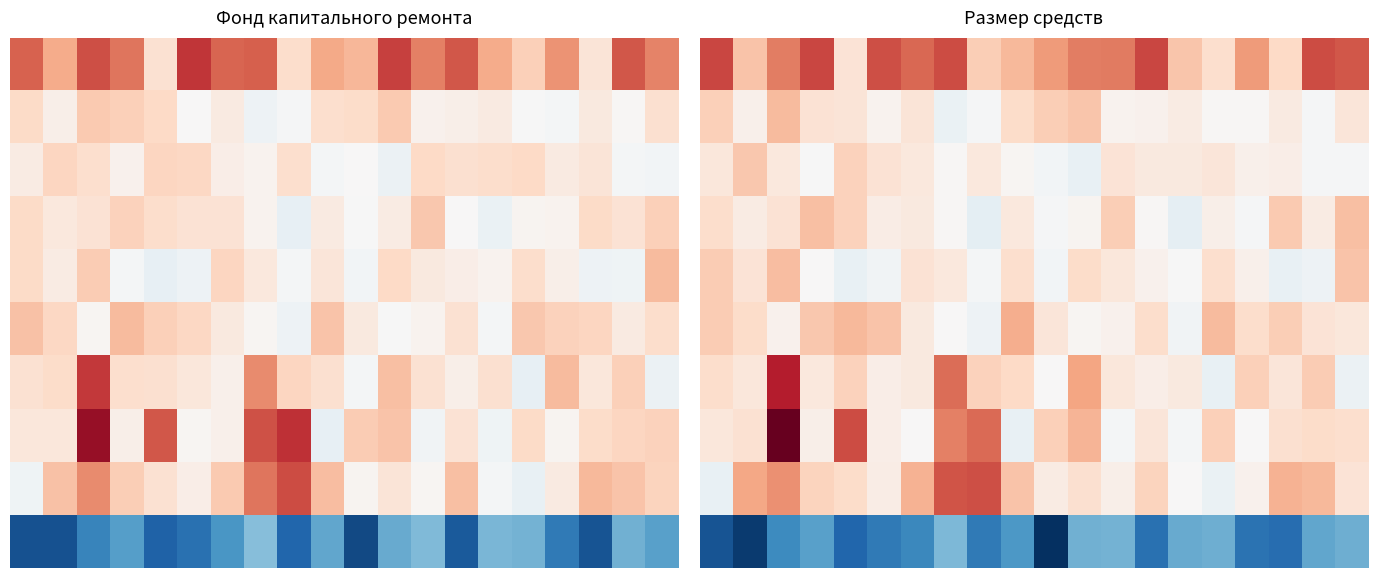

At how many categories does at least one series exceed 23?

15